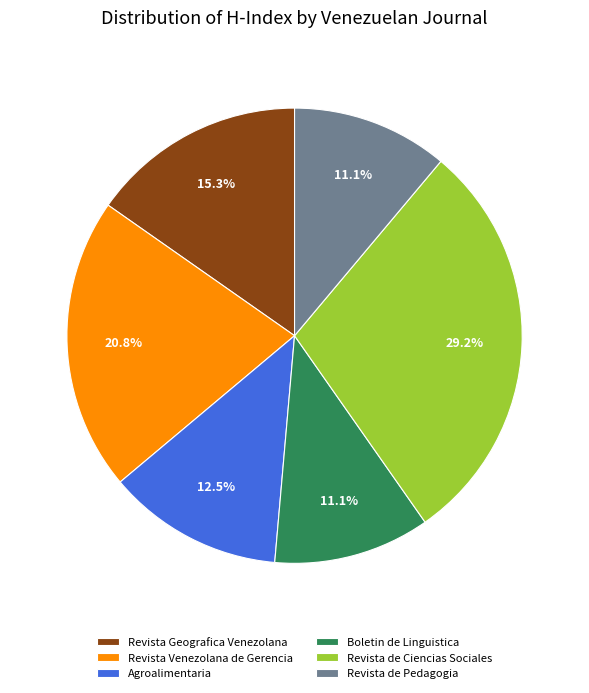

Is there any slice that represents more than half of the pie?

No